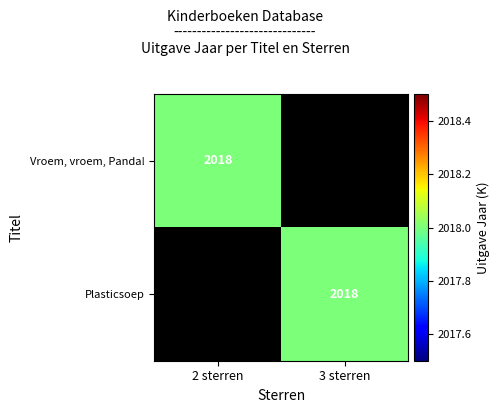

Is it true that Plasticsoep equals 2850 at 3 sterren?

False